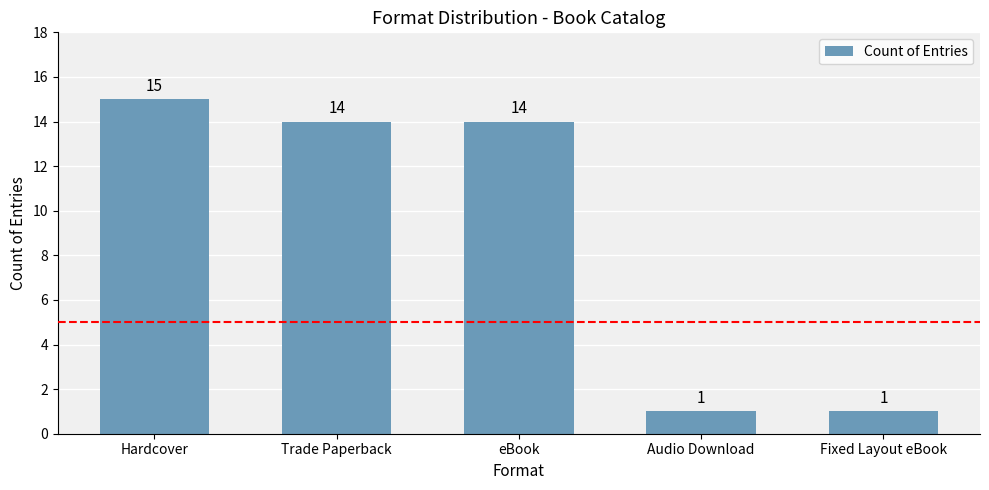

What is the smallest value displayed?

1